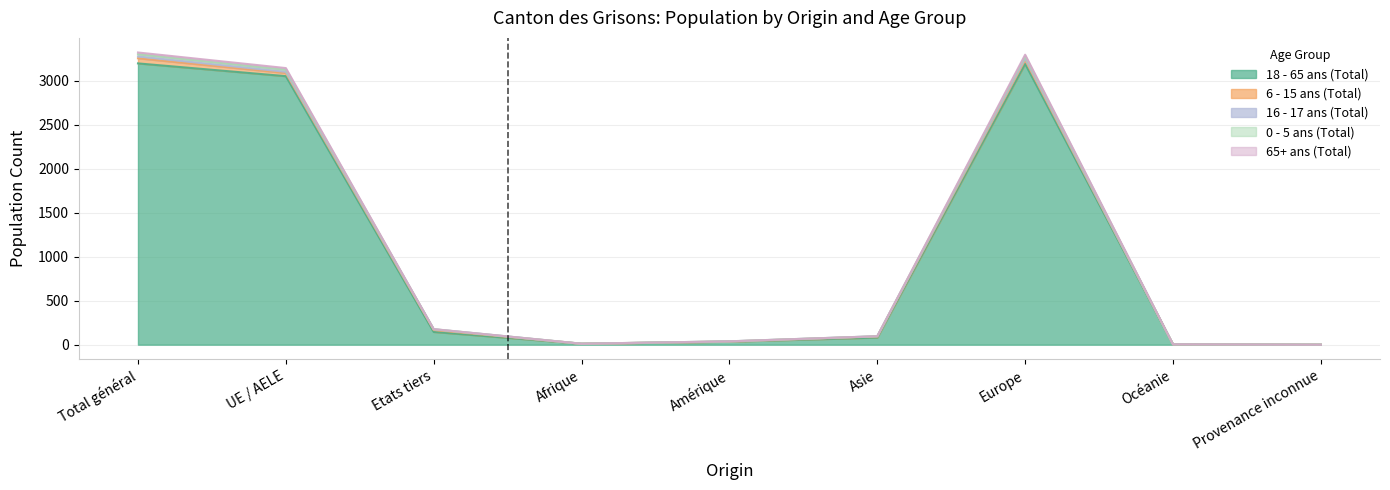

What is the value of the 18 - 65 ans (Total) point at the 3rd from the left?

145